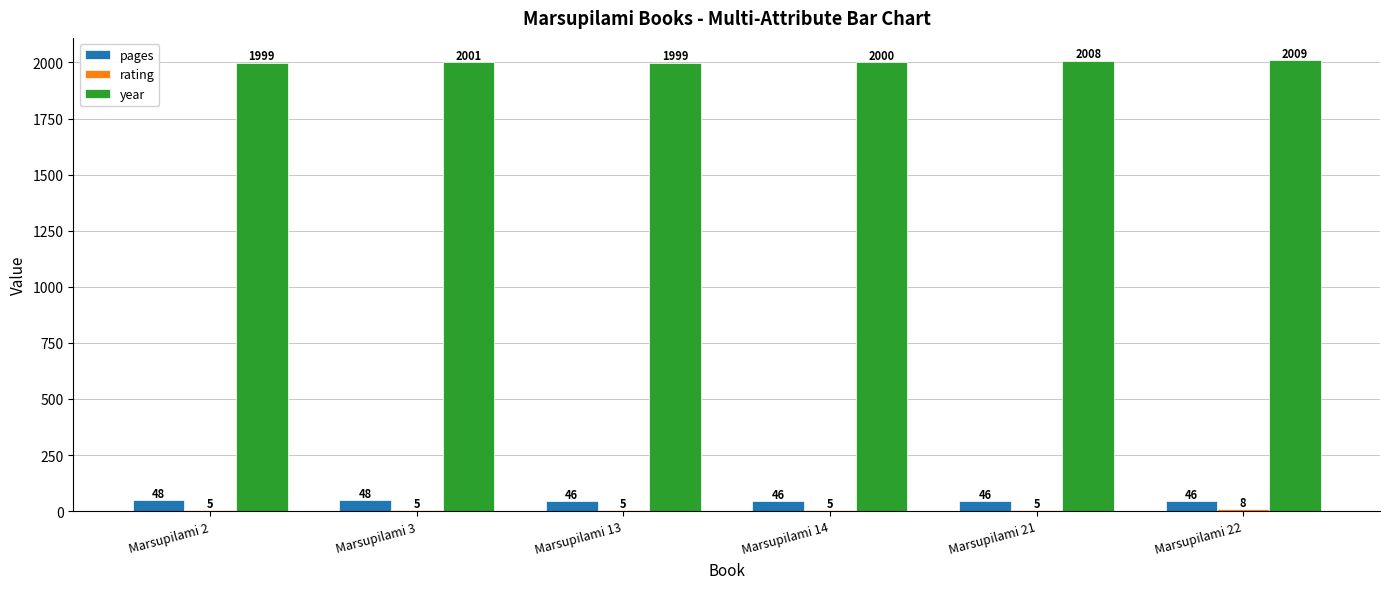

At which category does the chart reach its peak across all series?

Marsupilami 22